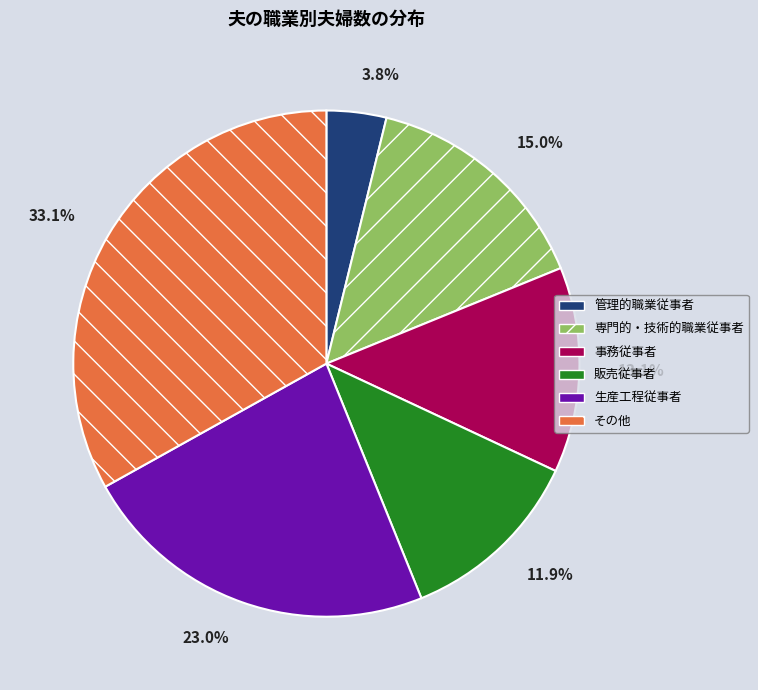

Rank the categories by value from highest to lowest.

その他, 生産工程従事者, 専門的・技術的職業従事者, 事務従事者, 販売従事者, 管理的職業従事者